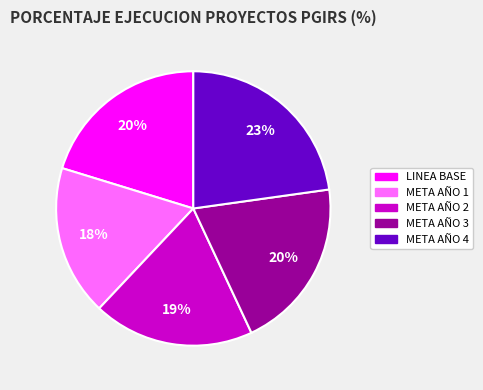

To the nearest percent, what is the combined percentage of META AÑO 4 and META AÑO 1?

41%